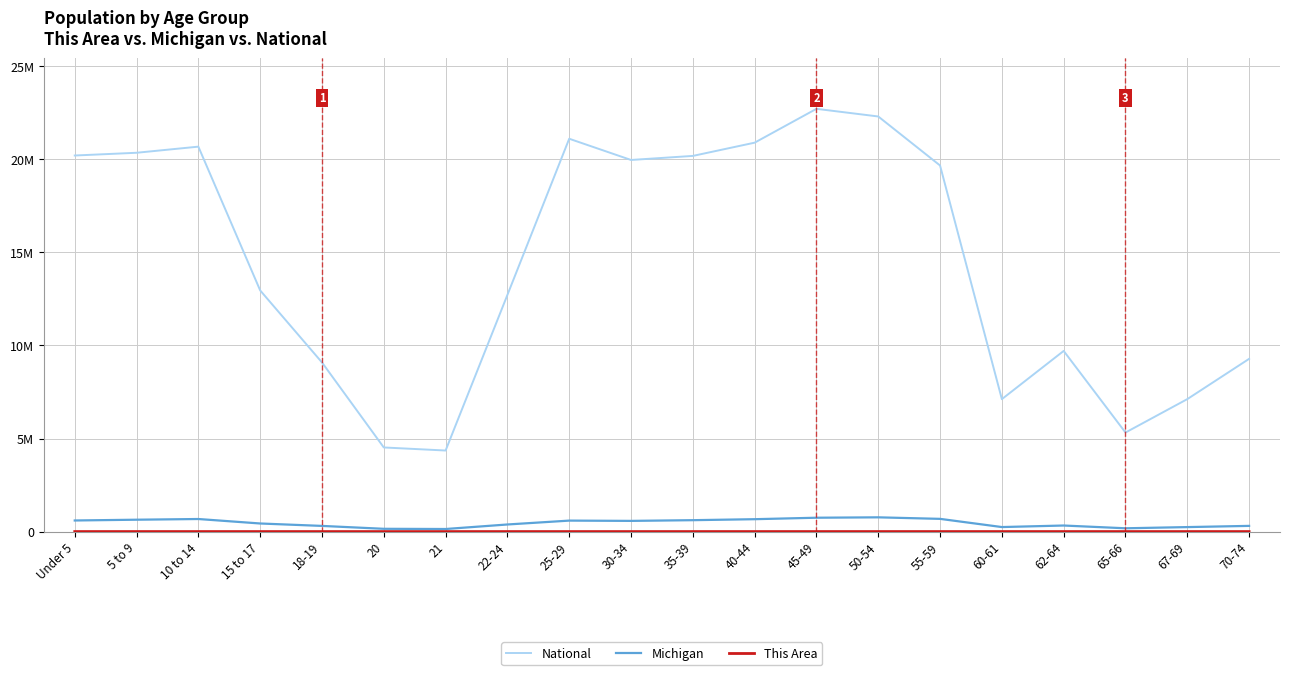

Rank the series by their maximum value, from lowest to highest.

This Area, Michigan, National